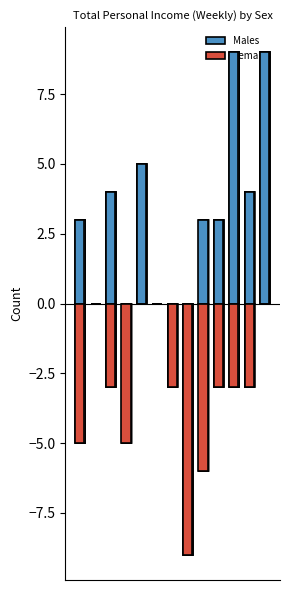

Count the Females values in the range -5 to 0.

11